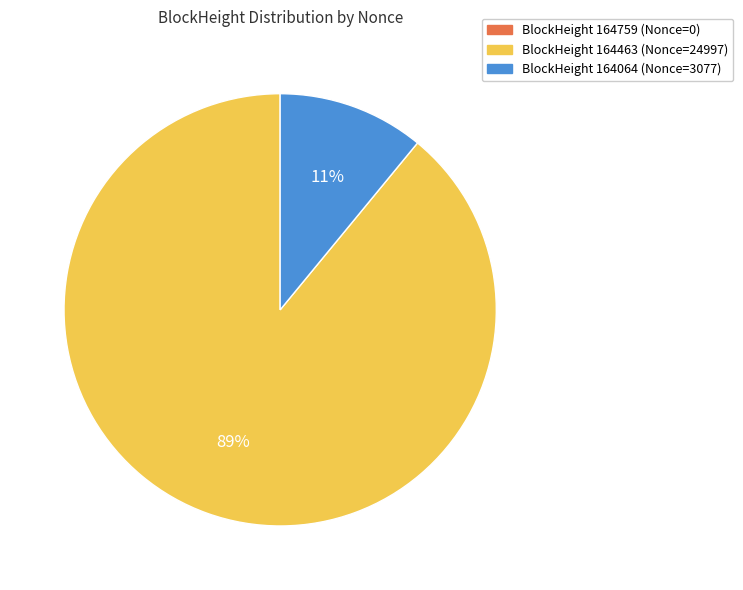

Combined, do BlockHeight 164463 (Nonce=24997) and BlockHeight 164064 (Nonce=3077) account for over 50%?

Yes